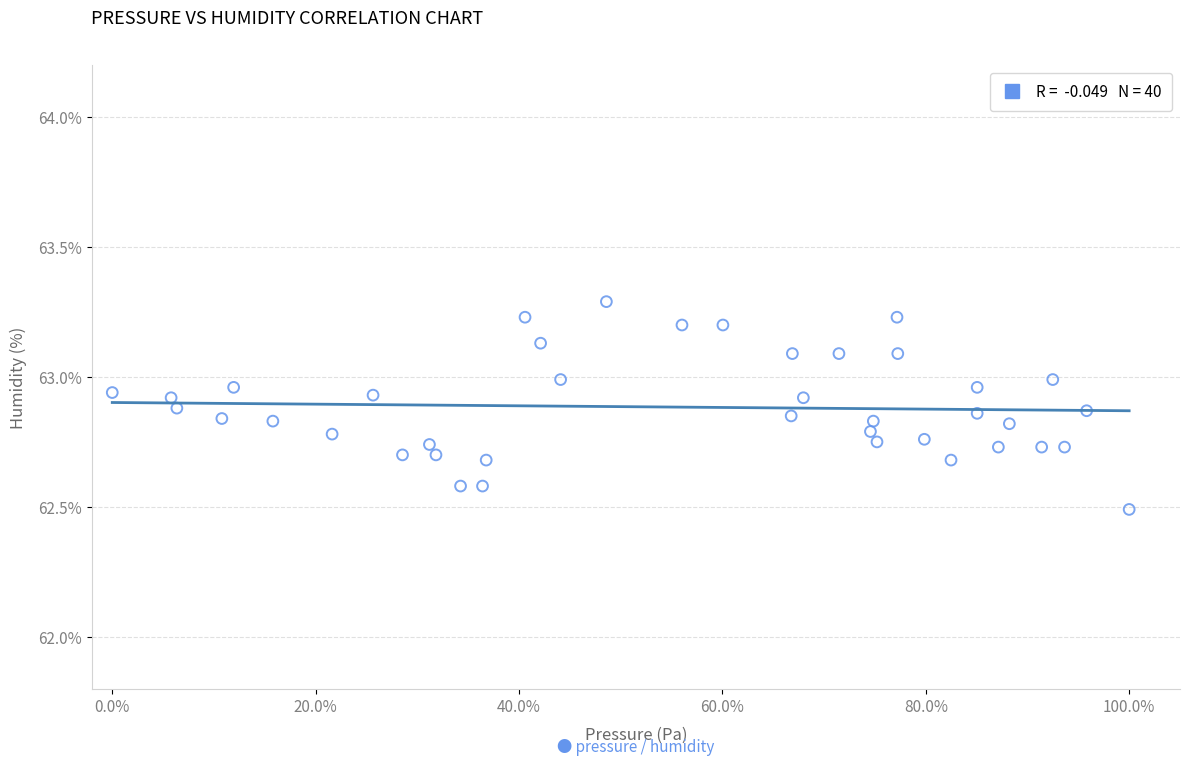

What Y value in the scatter plot is closest to 62?

62.5